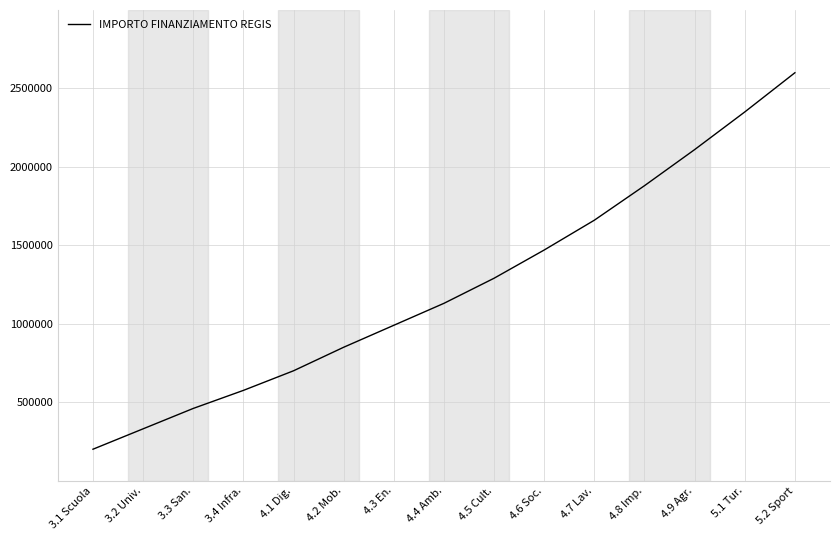

What is the sum of the values at 4.7 Lav. and 4.9 Agr.?

3770000